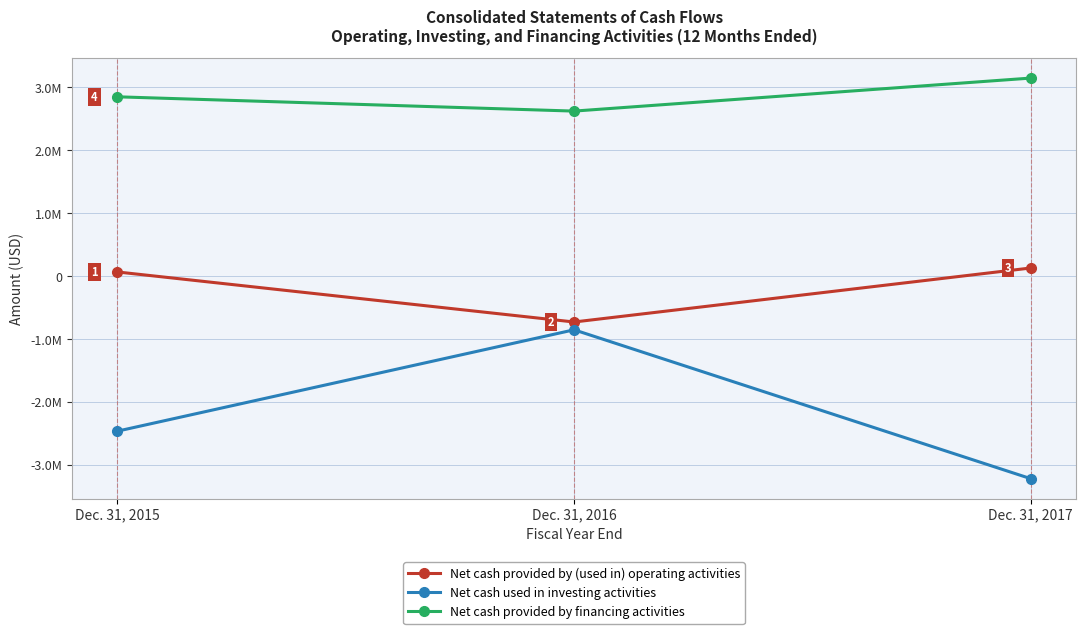

The Net cash provided by (used in) operating activities series shows 132161 at Dec. 31, 2017. True or false?

True